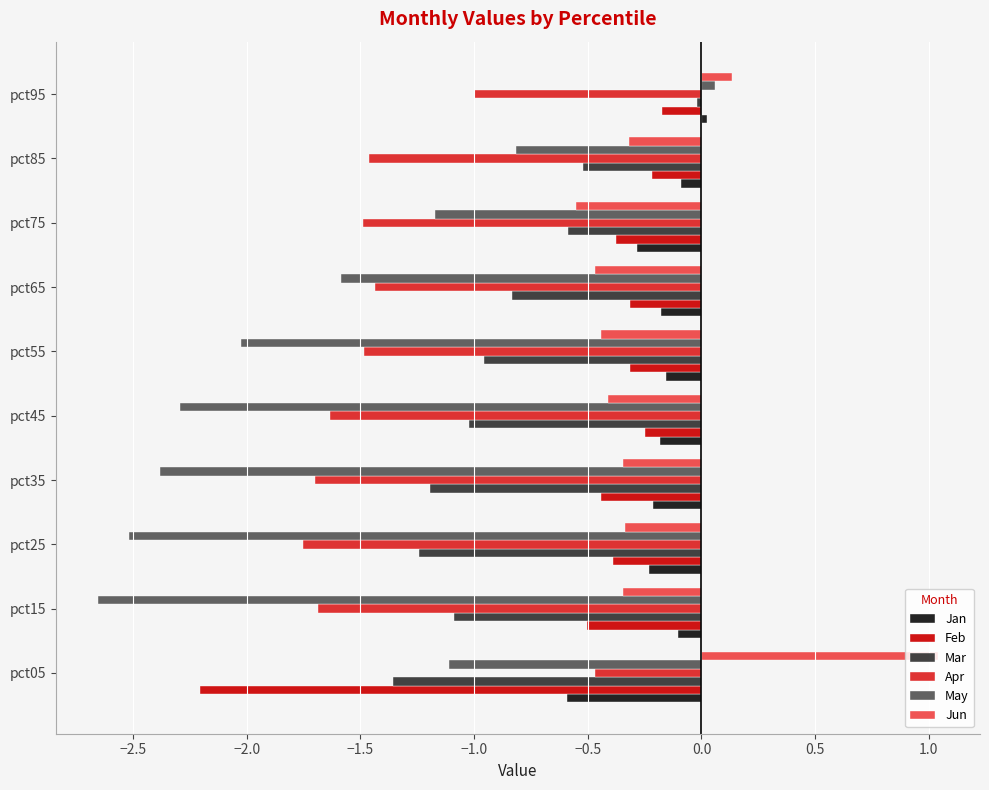

Which series has the largest range (max minus min)?

May